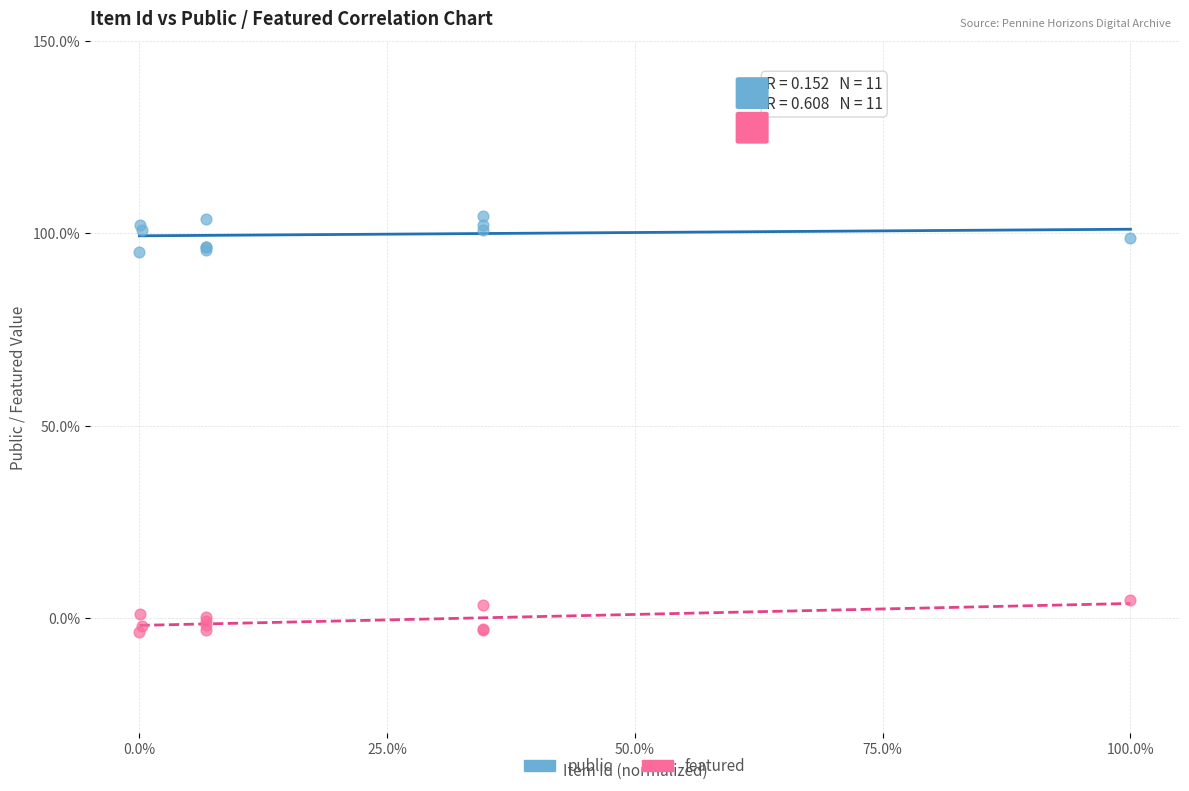

What are all the series names shown in the legend?

public, featured